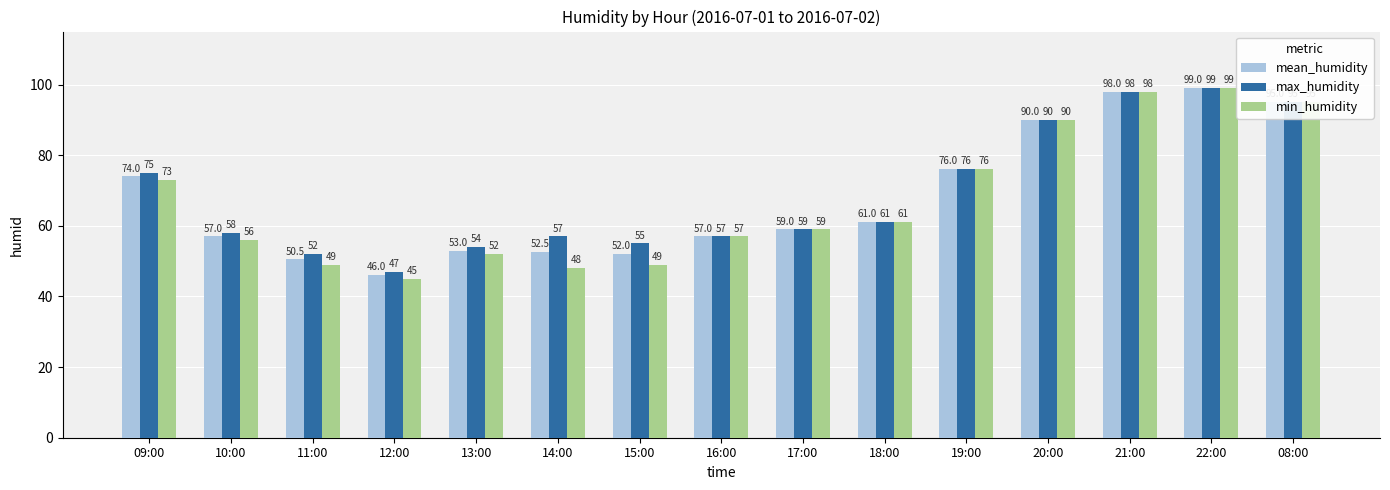

What position from the right is 08:00?

1